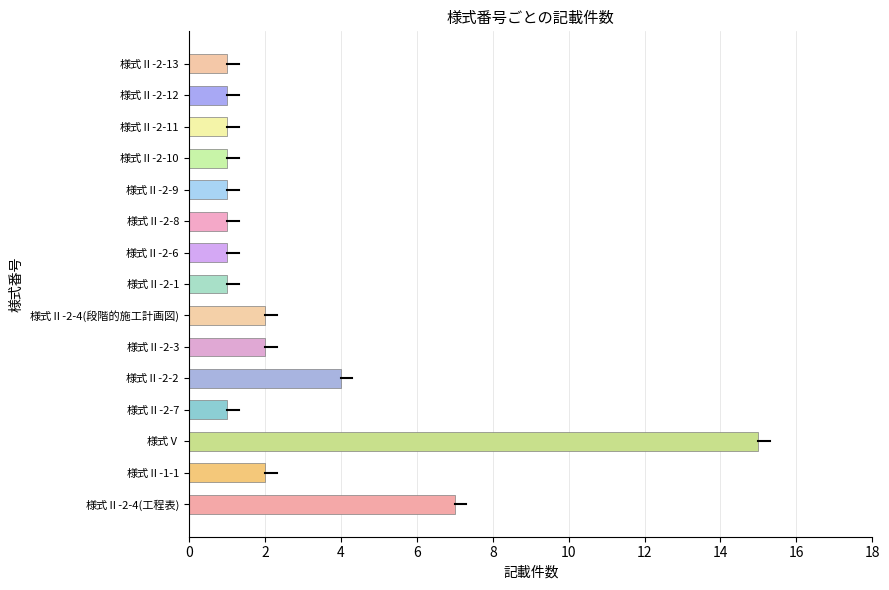

What is the difference between the maximum and minimum values?

14